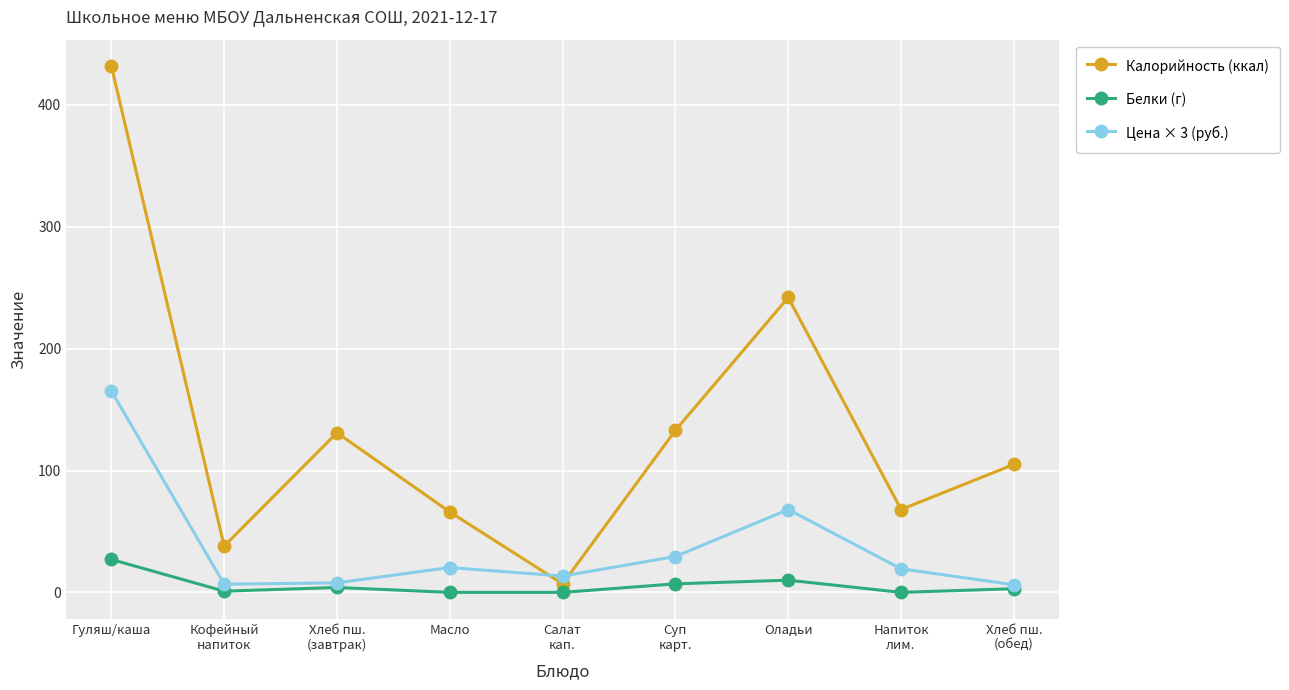

What is the value of the Цена × 3 (руб.) point at the 8th from the left?

19.4